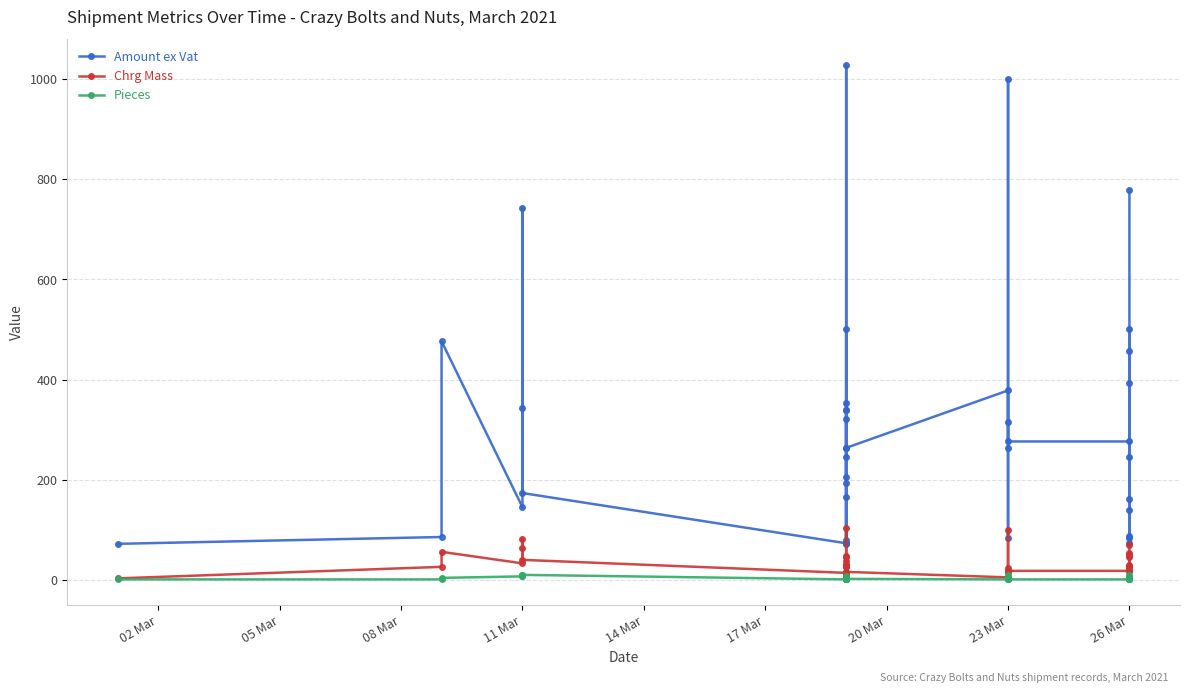

Reading right to left, transcribe all the data shown in this chart.

Amount ex Vat: 778.1	138.7	162.1	73.1	457.3	88.4	500.0	392.6	84.6	246.2	276.4	276.4	999.1	314.6	263.6	84.6	378.2	263.6	263.6	1027.6	205.6	500.0	193.5	165.3	72.0	246.2	73.1	320.9	80.5	352.8	340.0	340.0	73.1	173.4	342.8	742.4	145.1	476.4	85.6	72.0
Chrg Mass: 69.0	49.0	53.0	4.0	24.0	27.0	30.0	46.0	18.0	6.0	18.0	18.0	100.0	24.0	16.0	18.0	5.0	16.0	16.0	104.0	48.0	30.0	45.0	38.0	7.0	8.0	14.0	25.0	30.0	30.0	28.0	28.0	14.0	40.0	82.0	64.0	33.0	56.0	26.0	3.0
Pieces: 5.0	3.0	6.0	1.0	2.0	1.0	10.0	4.0	1.0	1.0	1.0	1.0	10.0	2.0	1.0	3.0	1.0	2.0	1.0	8.0	6.0	2.0	7.0	4.0	1.0	1.0	1.0	2.0	6.0	5.0	6.0	4.0	1.0	10.0	10.0	8.0	7.0	4.0	1.0	1.0